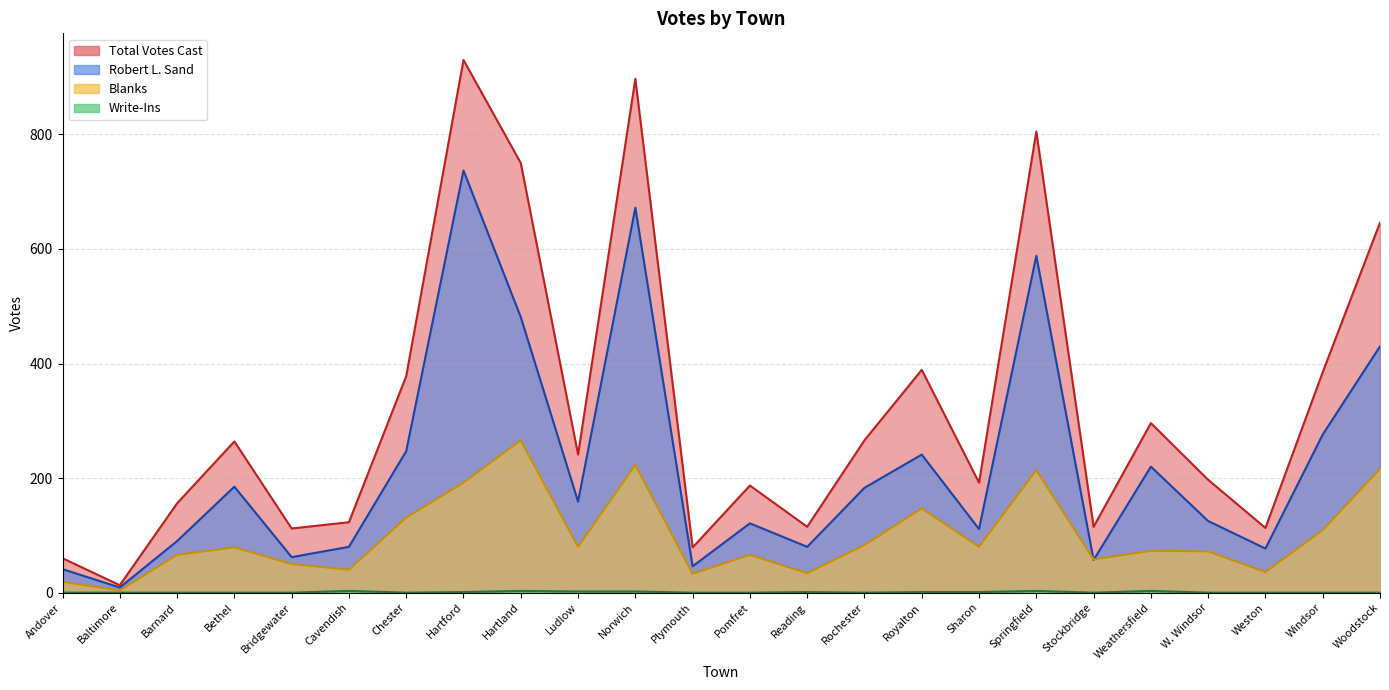

What are all the series names shown in the legend?

Total Votes Cast, Blanks, Write-Ins, Robert L. Sand